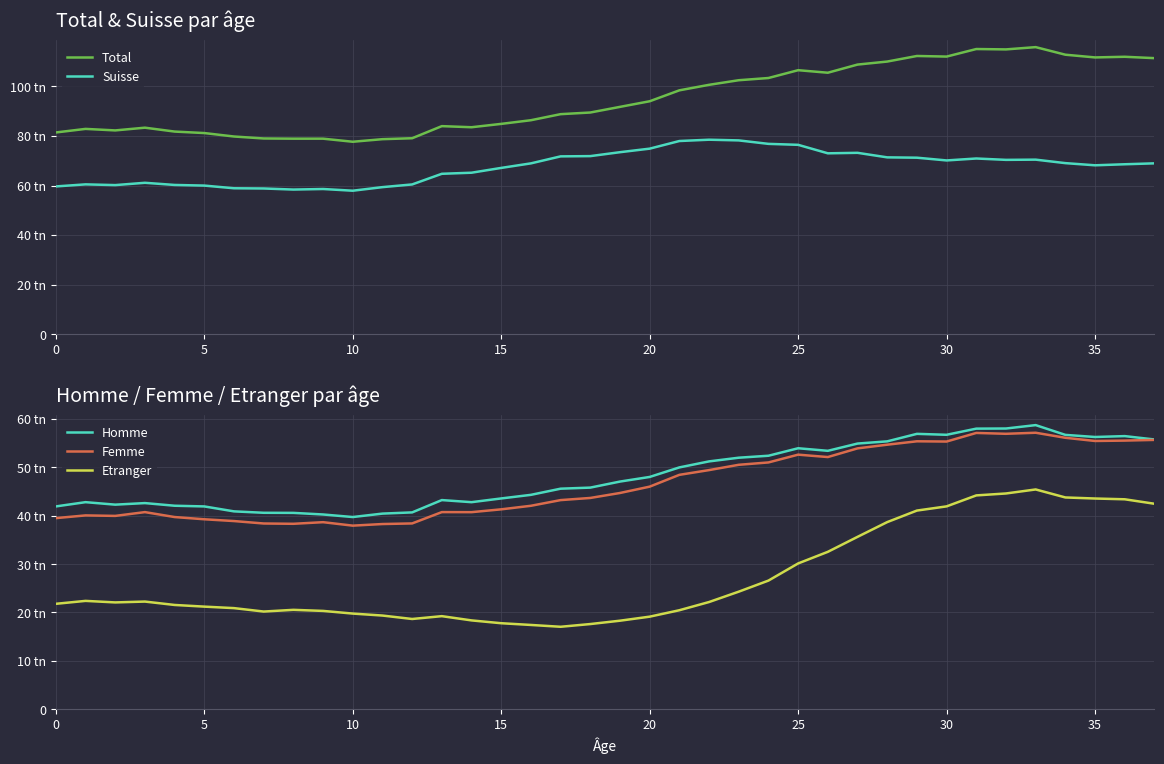

What is the label of the 12th point from the left?

11